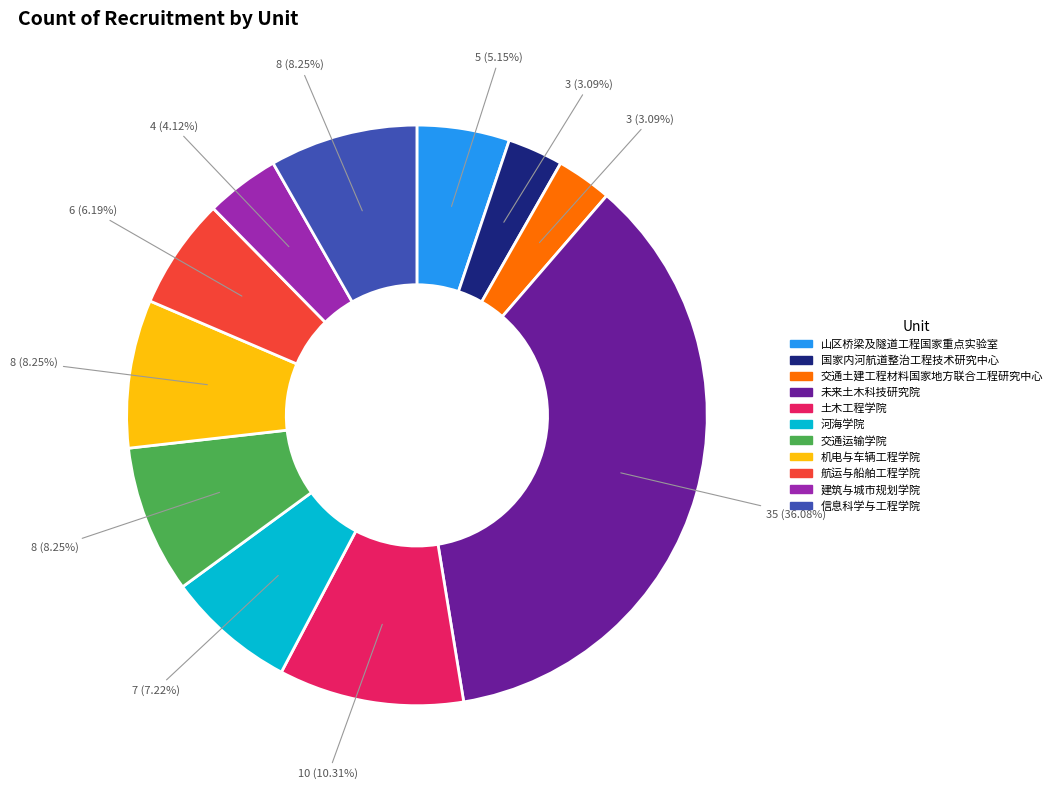

Is it true that 国家内河航道整治工程技术研究中心 is 3% of the pie?

True